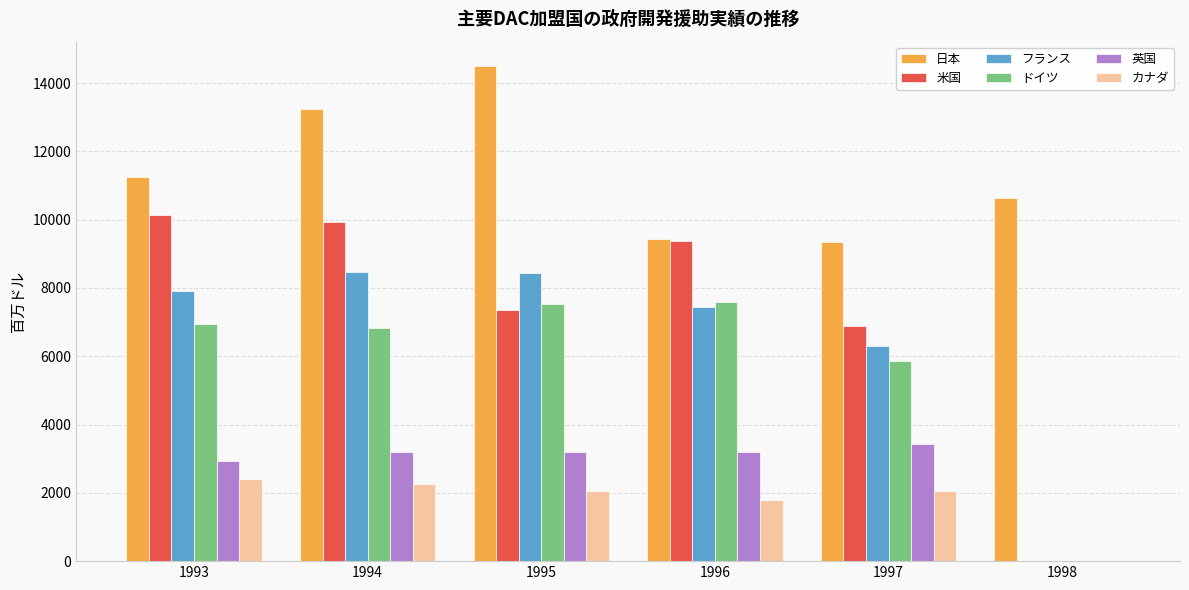

Which label corresponds to the largest value in the chart?

1995